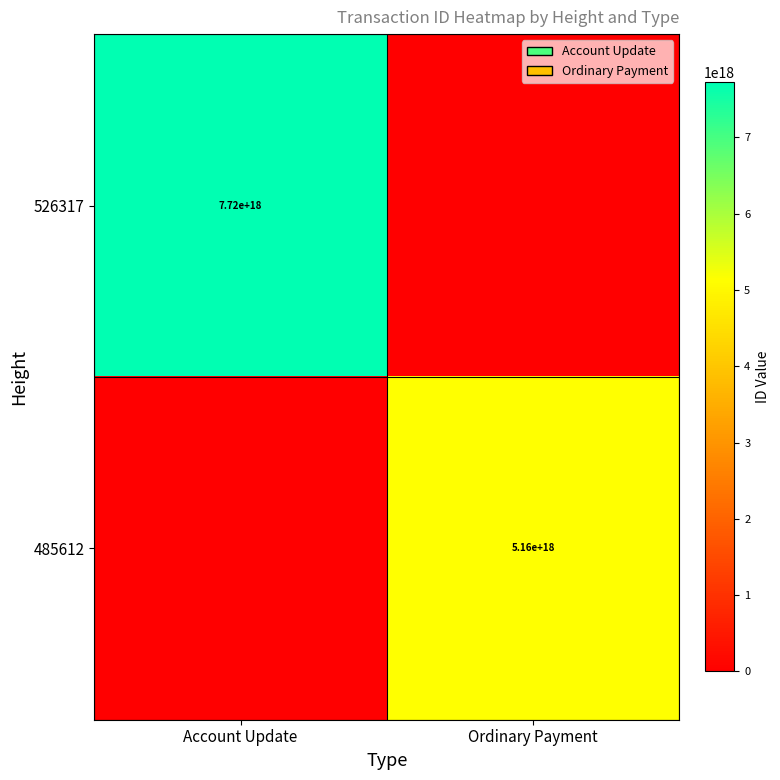

Is it true that 526317 equals 7720000000000000000 at Account Update?

True